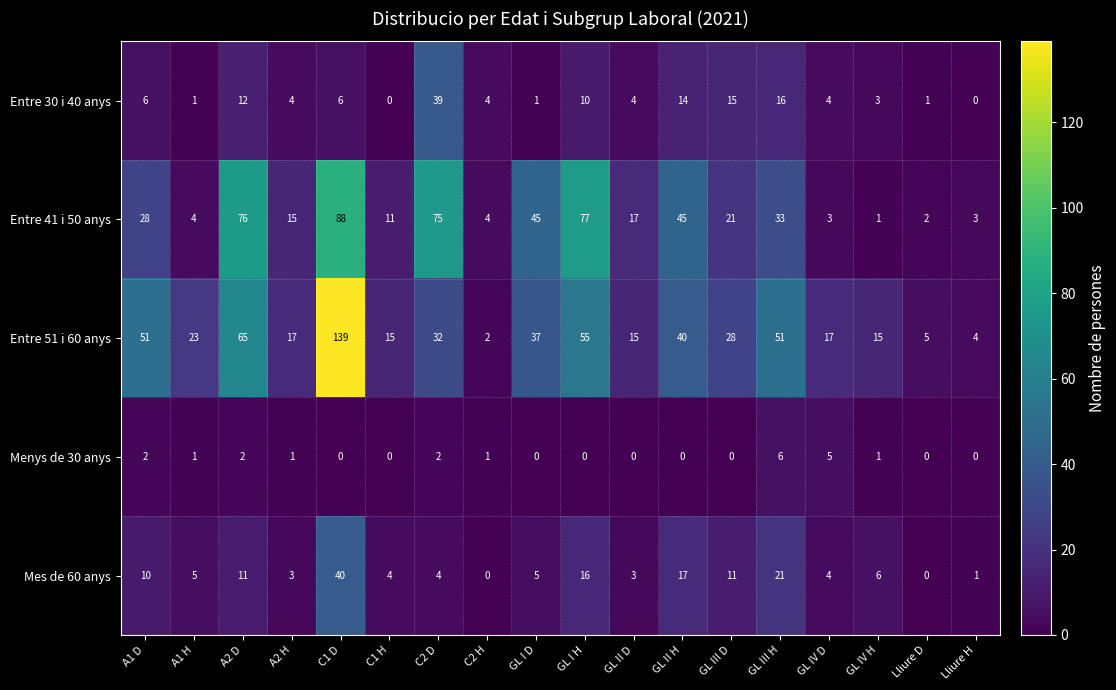

At how many categories does at least one series exceed 6?

15